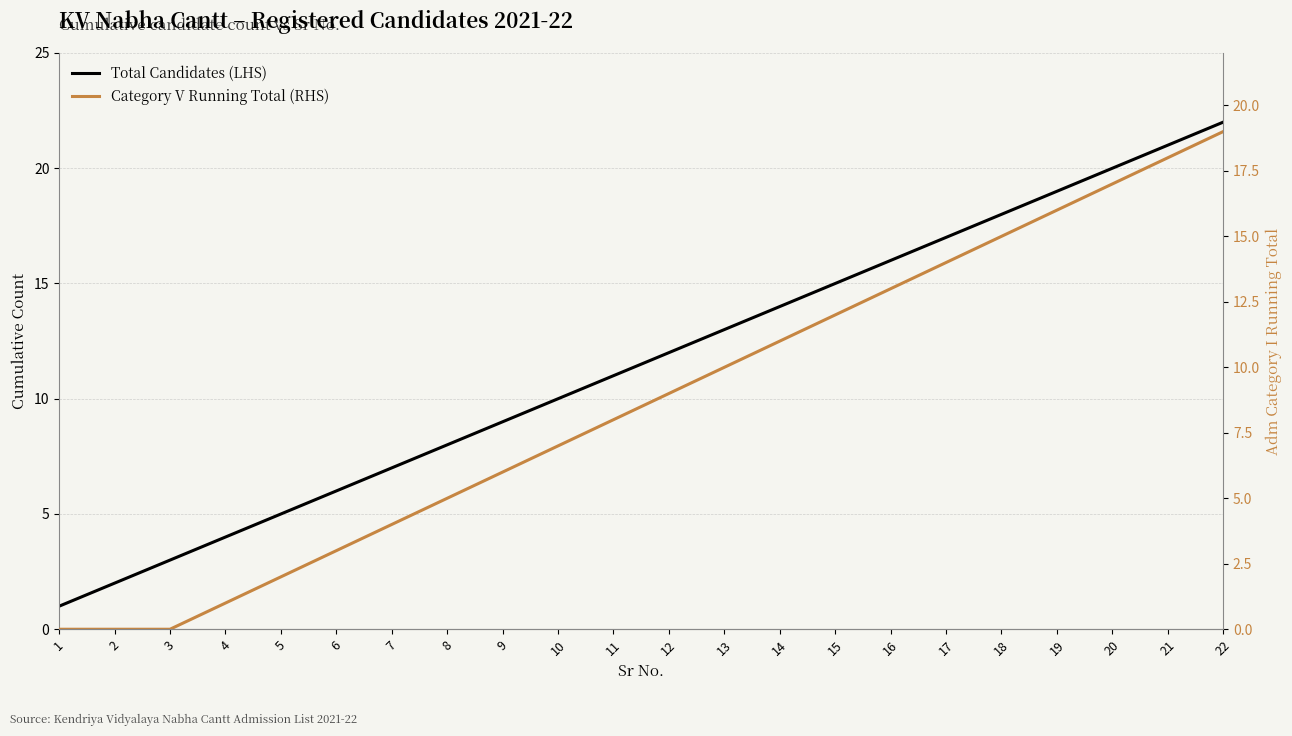

The value of Total Candidates (LHS) at 14 is 14. True or false?

True